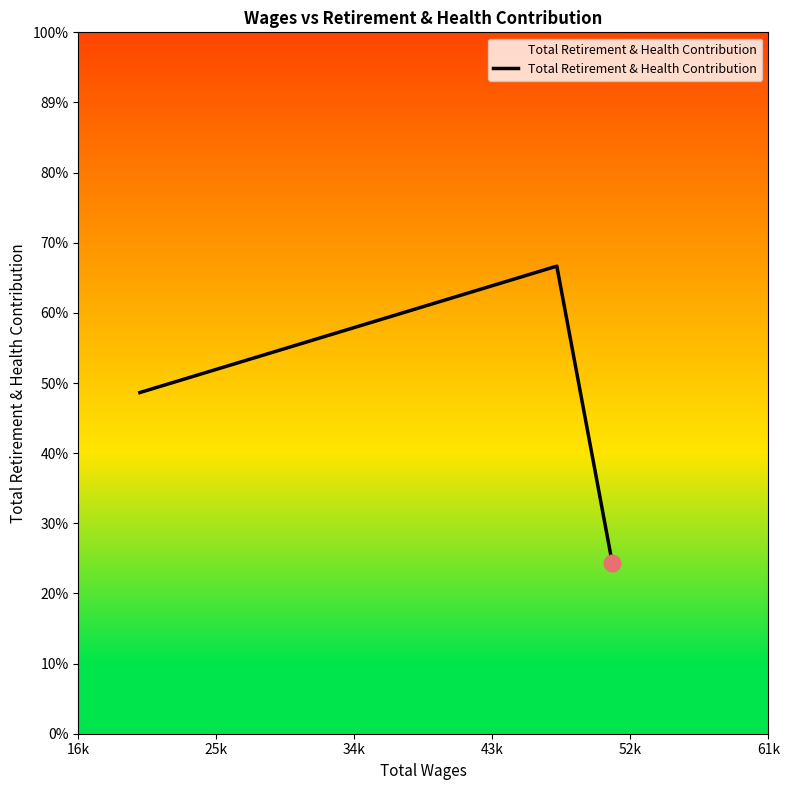

At which label is the value closest to 4592?

16k